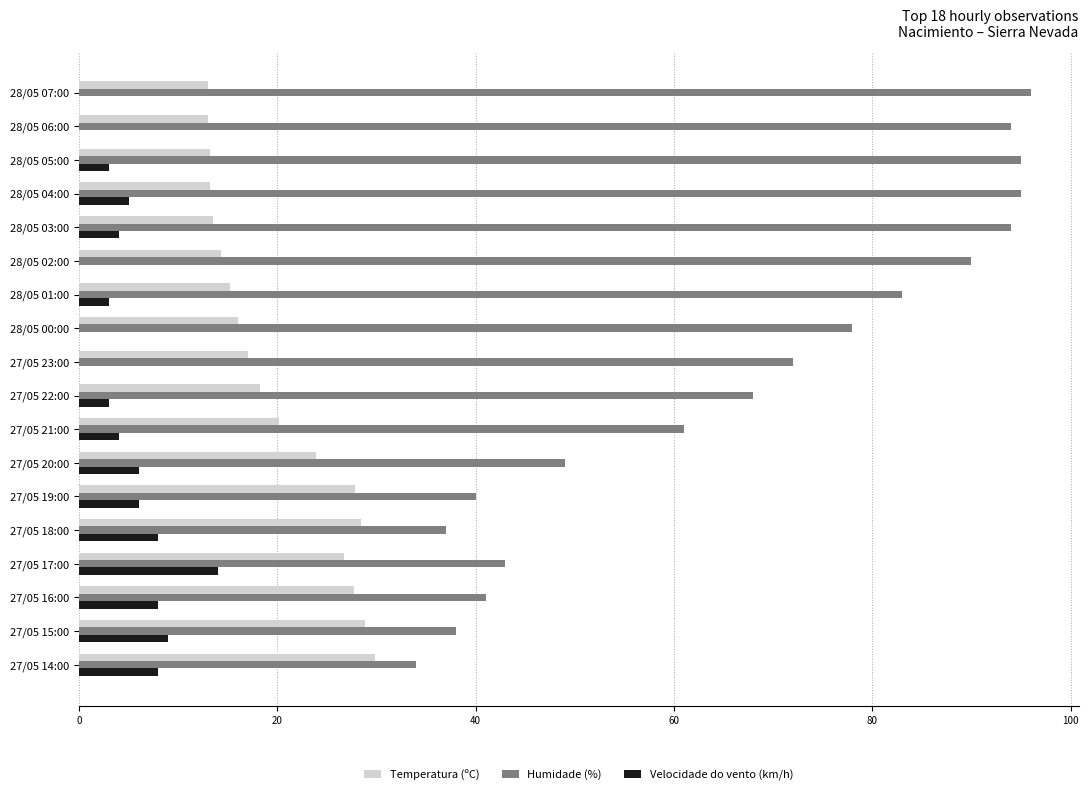

Which series changed the most between 27/05 22:00 and 27/05 14:00?

Humidade (%)